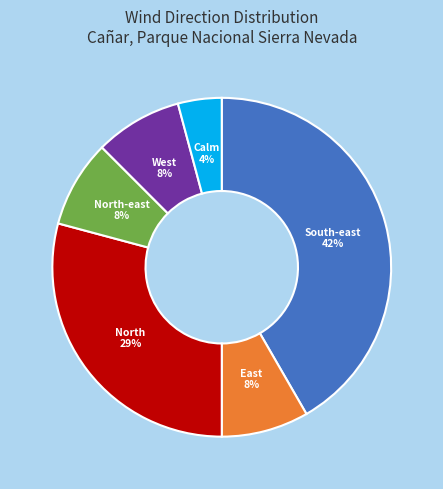

Is there any slice that represents more than half of the pie?

No